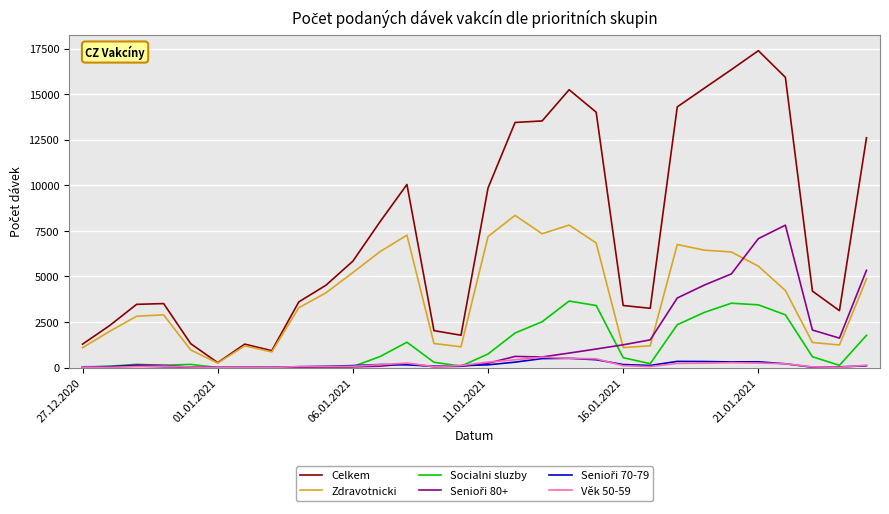

What is the greatest value displayed?

17394